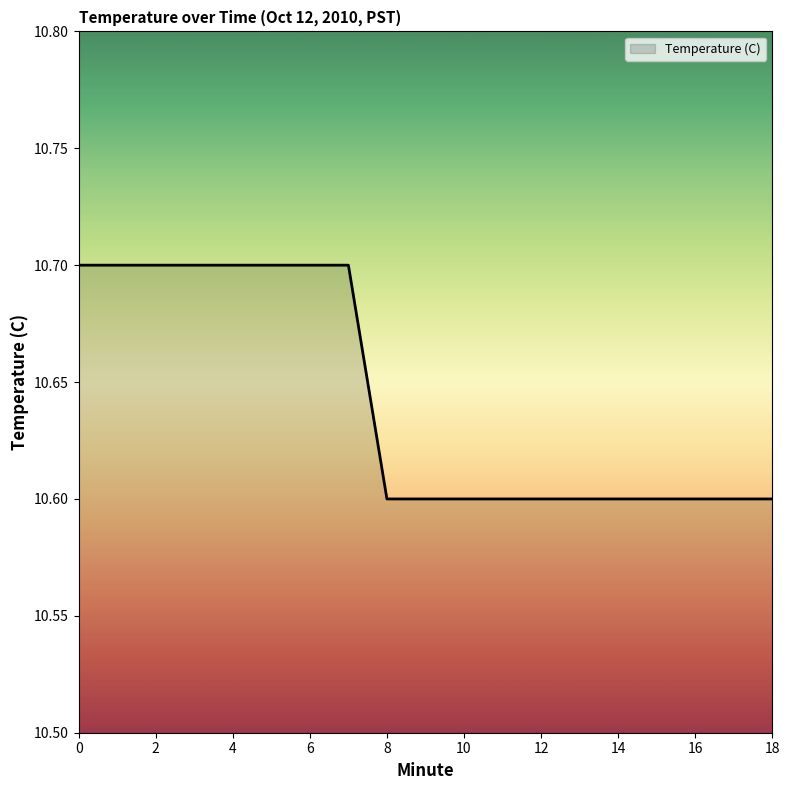

What is the smallest value displayed?

10.6